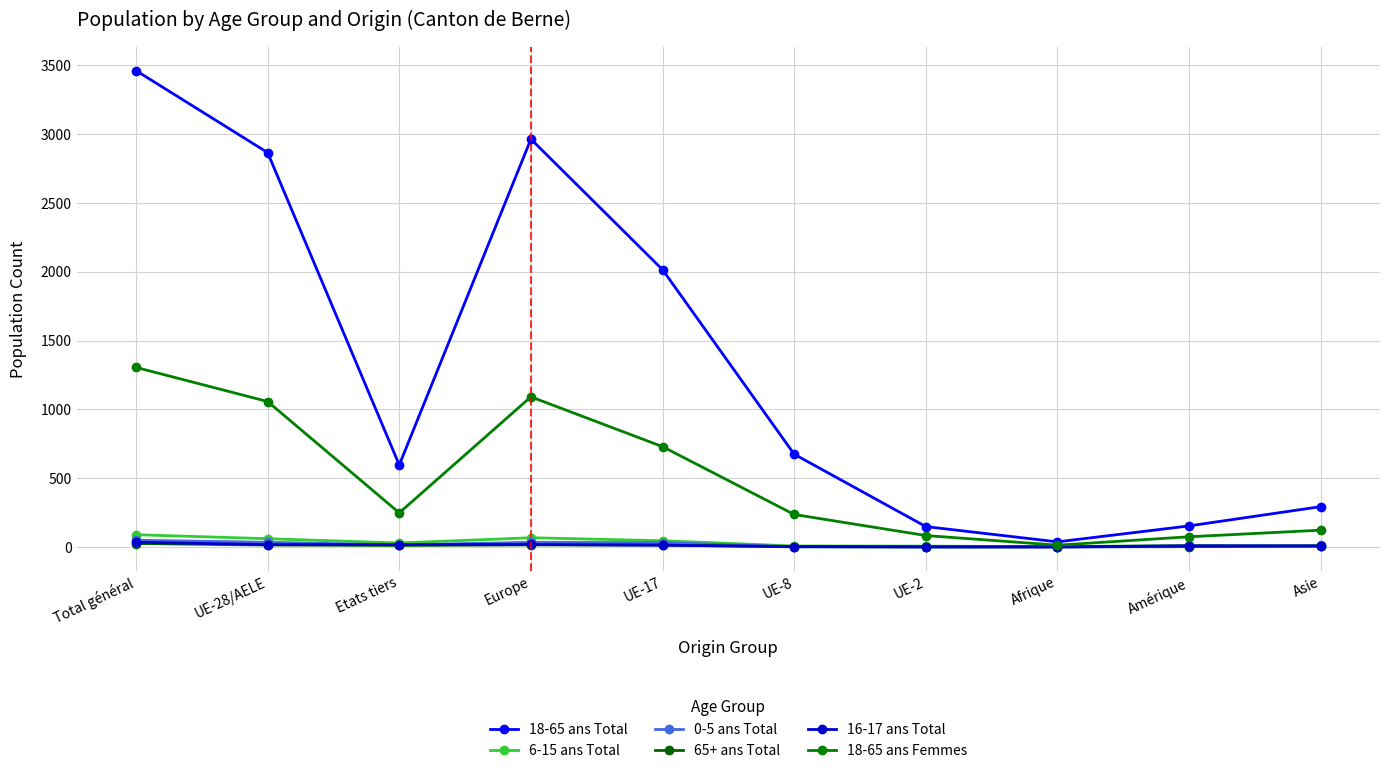

Where is 0-5 ans Total nearest to the value 24?

UE-17